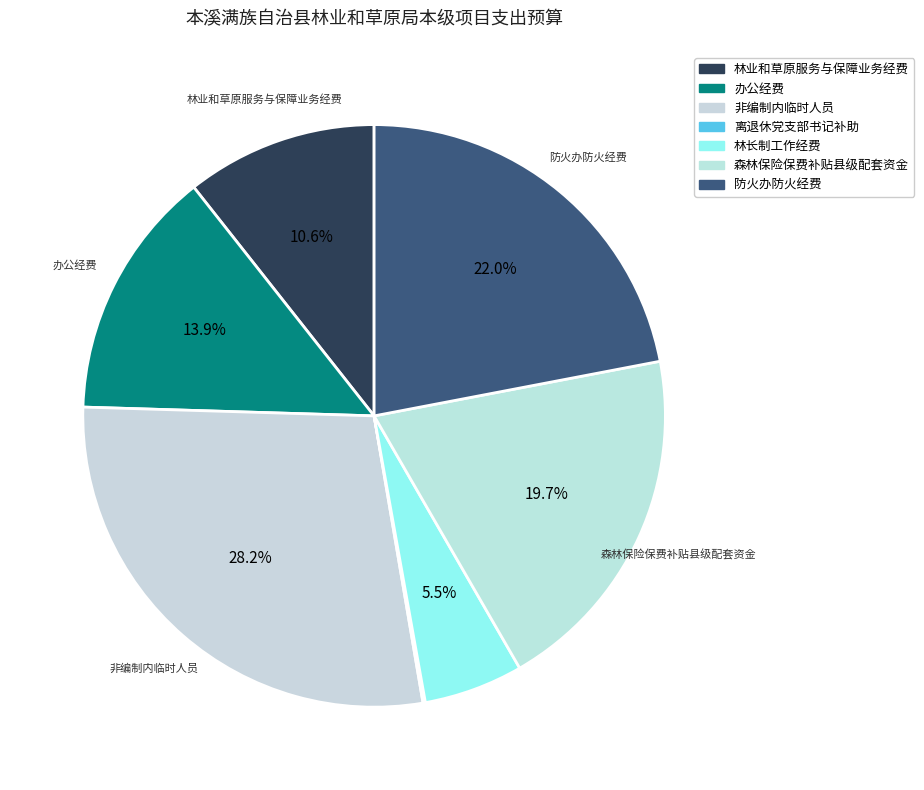

Count the number of slices in the pie.

7